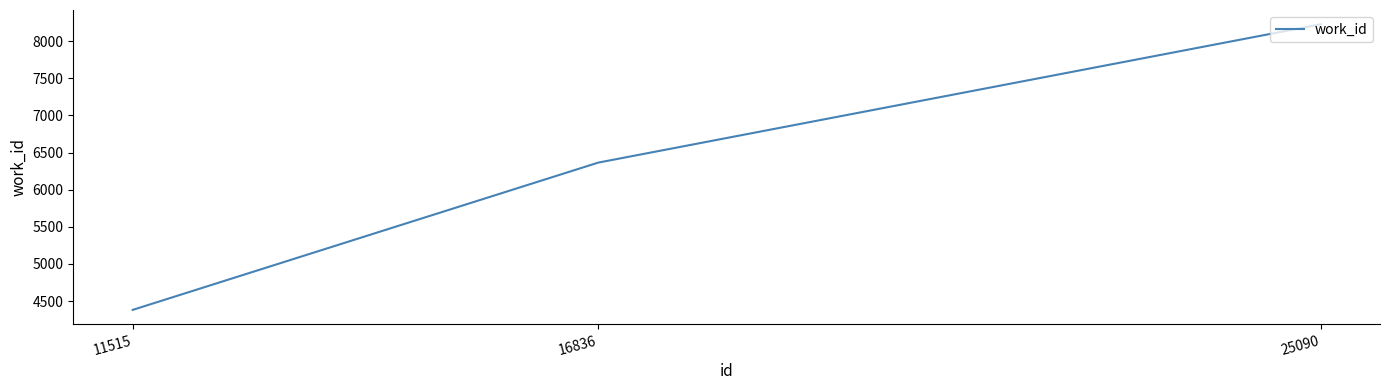

What is the smallest value displayed?

4381